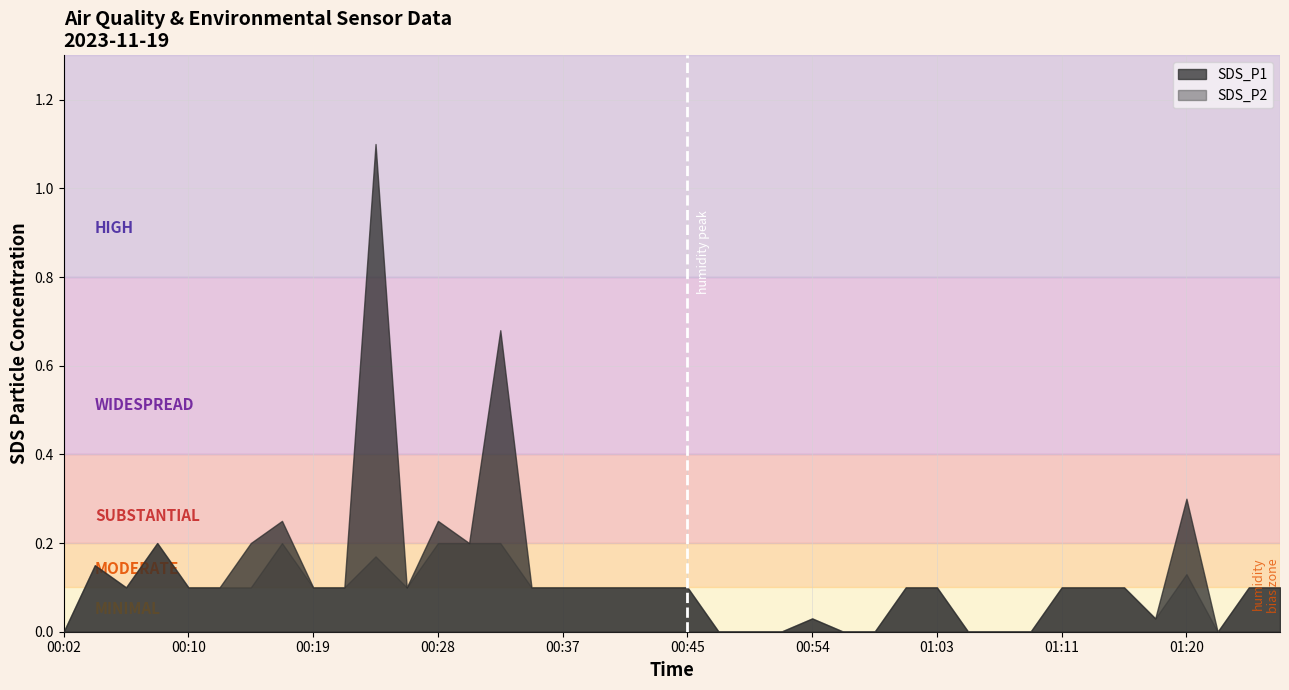

What is the sum of the SDS_P1 values at 01:07 and 01:24?

0.1